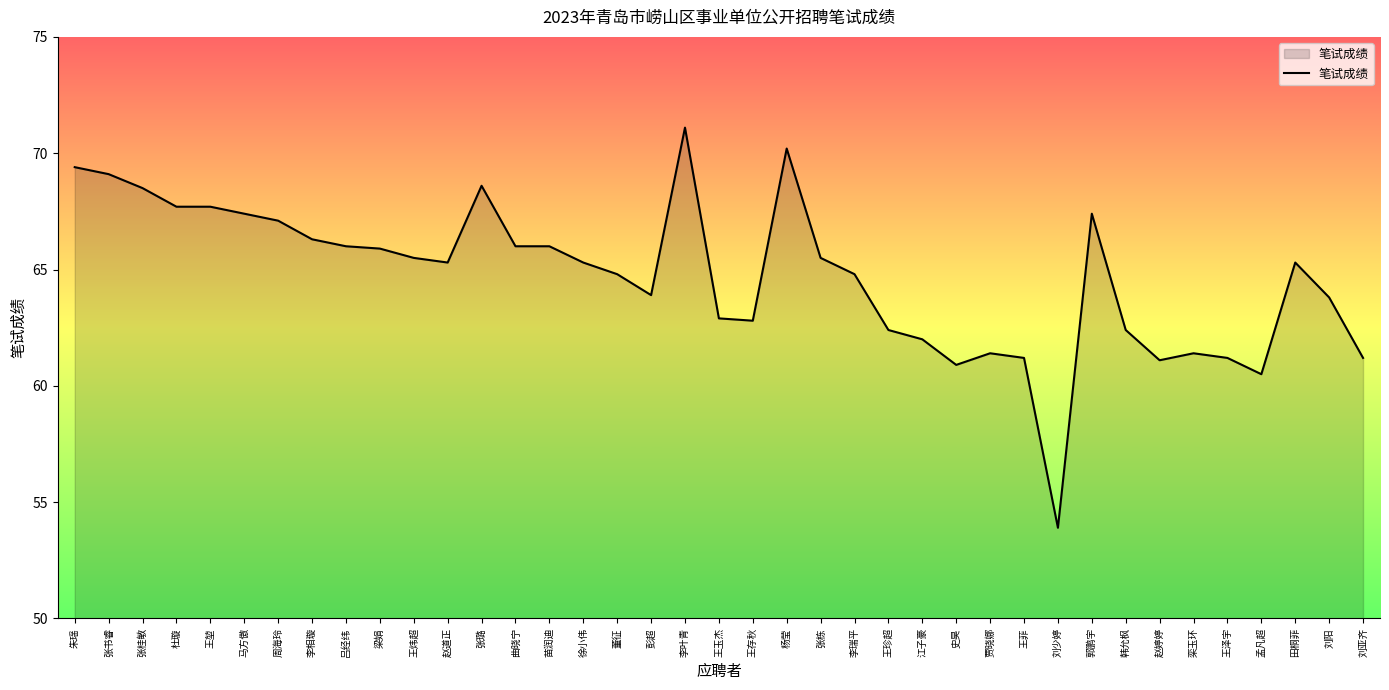

What is the difference between the maximum and minimum values?

17.2